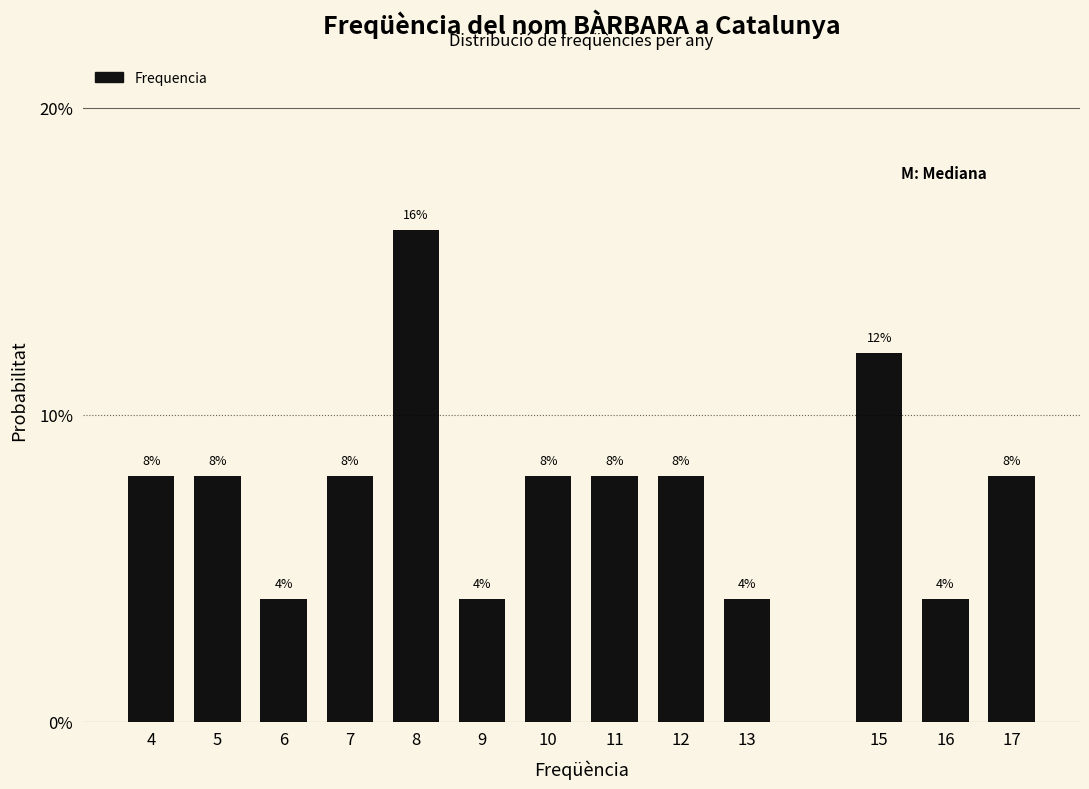

Reading right to left, transcribe all the data shown in this chart.

8	4	12	4	8	8	8	4	16	8	4	8	8